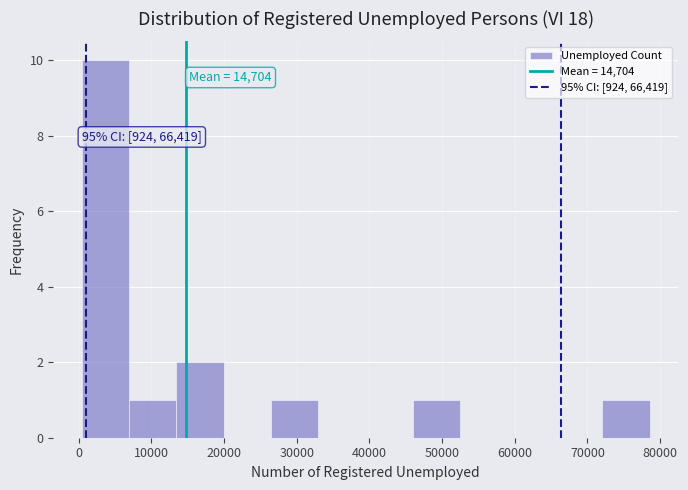

Which range on the x-axis has the tallest bar?

0 to 7000